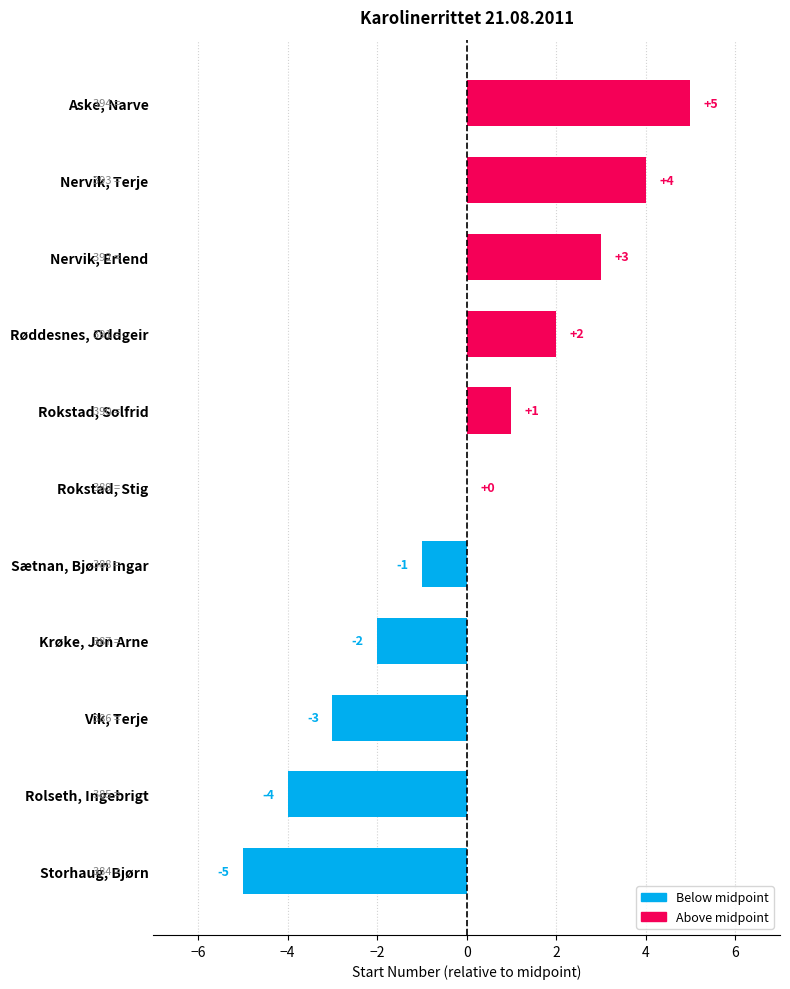

Which has a higher value, Krøke, Jon Arne or Nervik, Erlend?

Nervik, Erlend